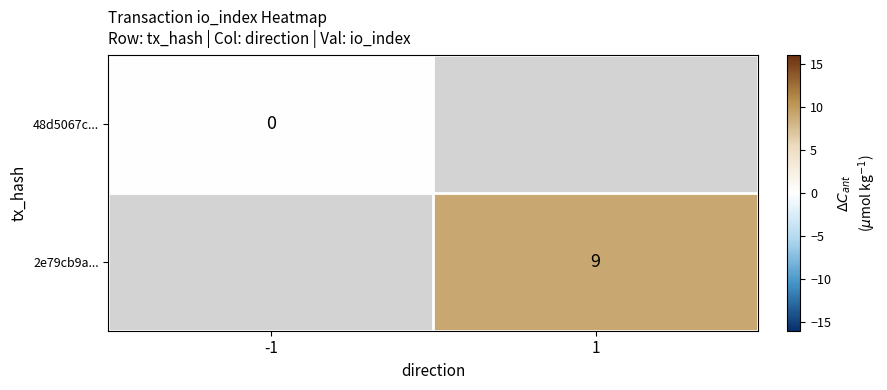

The value of 2e79cb9a... at 1 is 15. True or false?

False